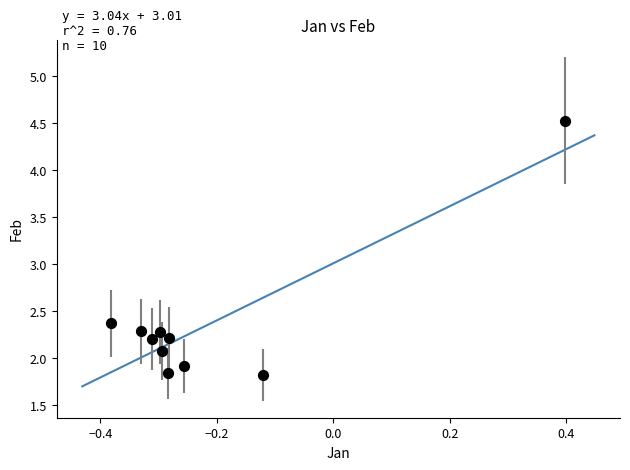

What is the average Y value?

2.4